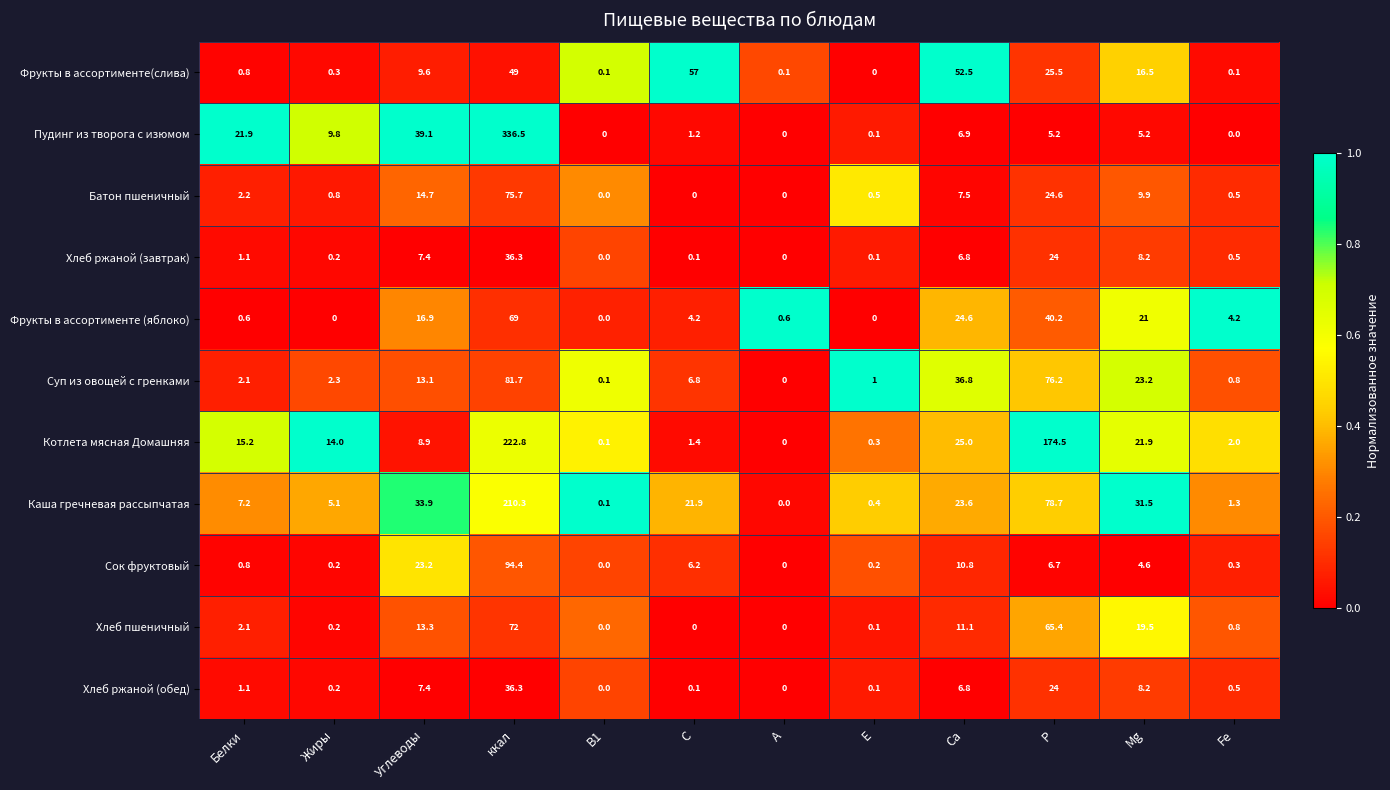

The Суп из овощей с гренками series shows 0.8 at Fe. True or false?

True